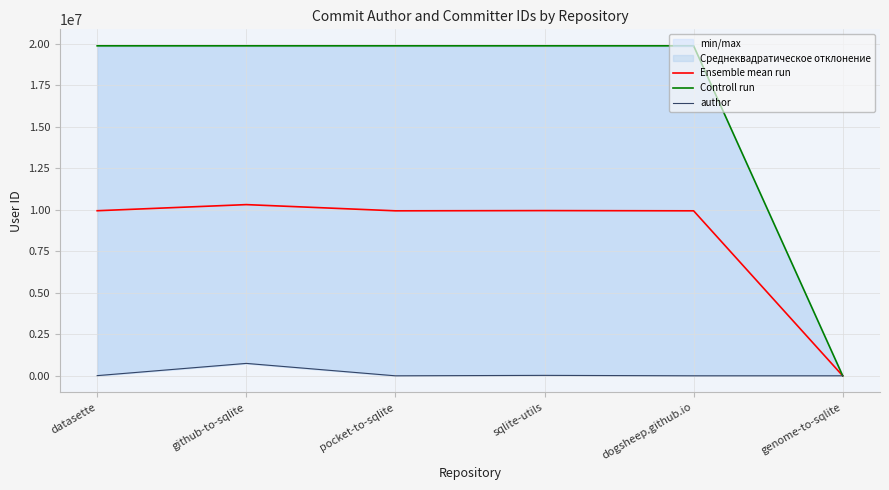

What value does the Ensemble mean run series have at dogsheep.github.io?

9937023.0